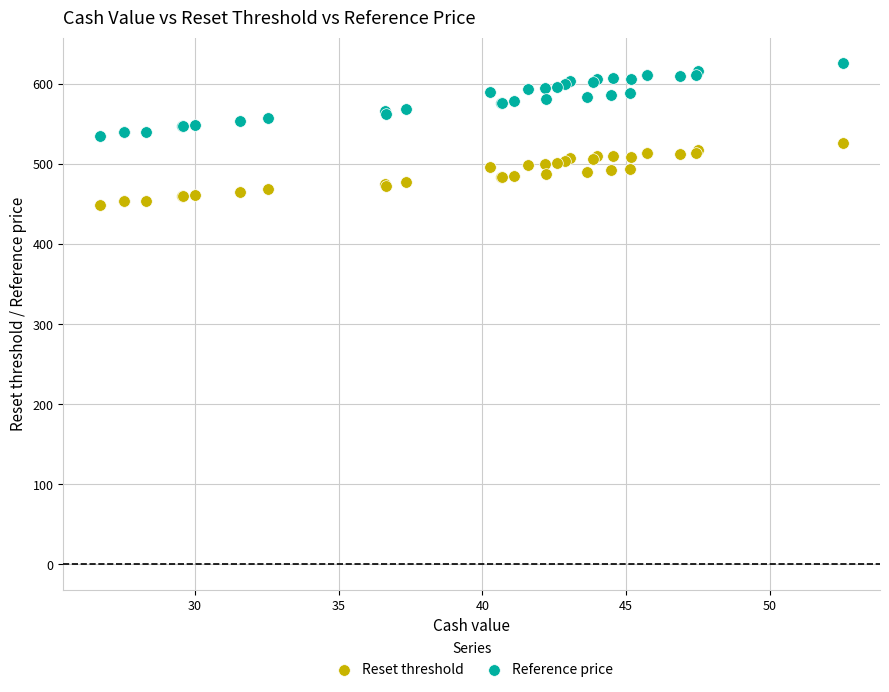

Which series has the widest spread of Y values?

Reference price